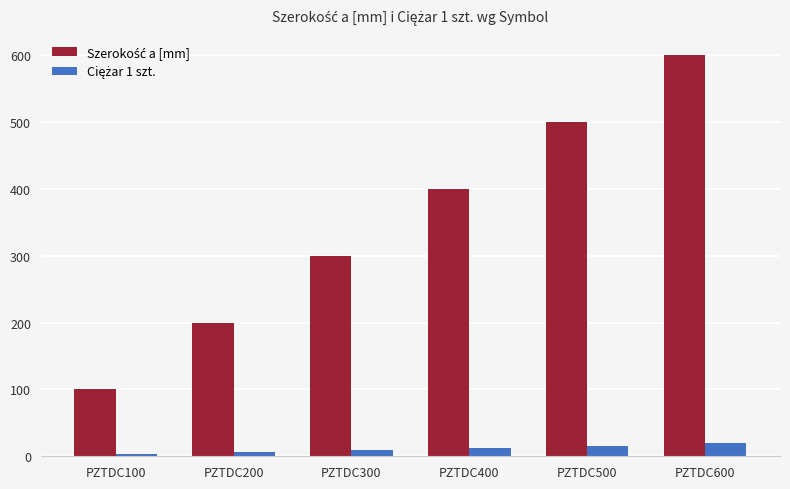

What is the greatest value displayed?

600.0